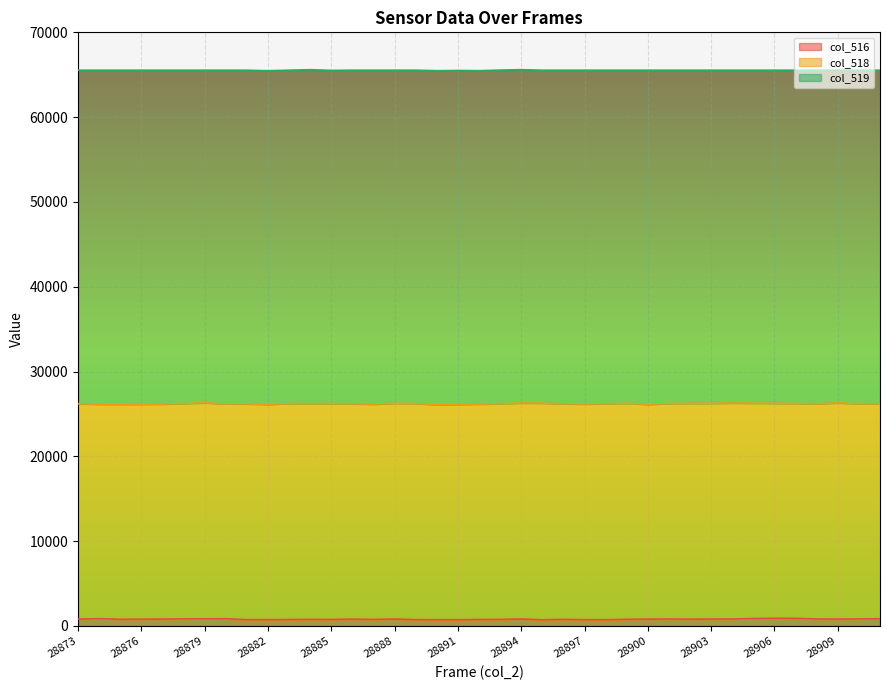

The col_518 series shows 25418 at 28896. True or false?

True